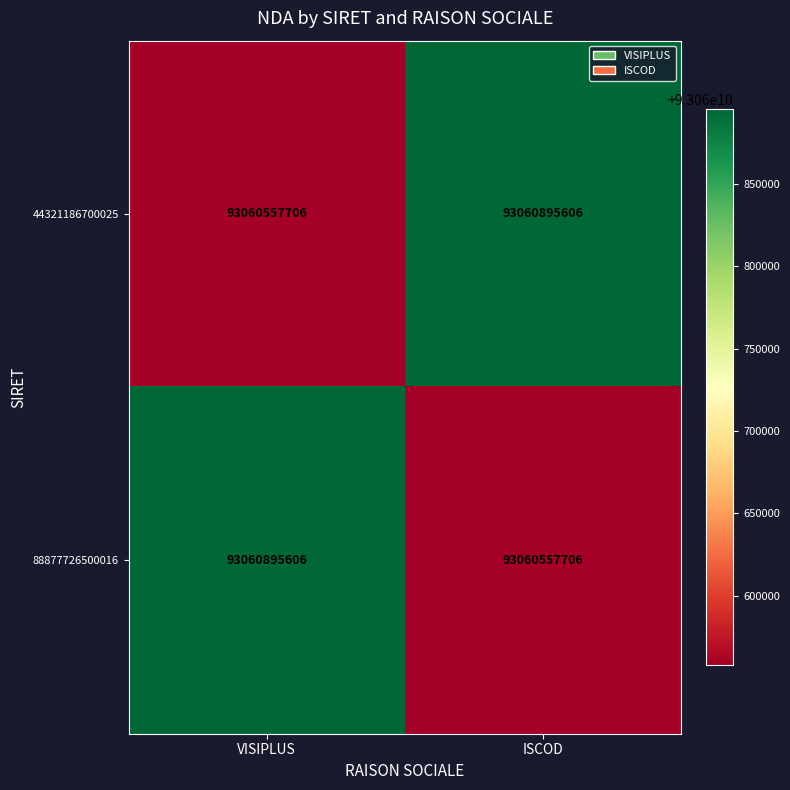

How many data points does each series have?

2